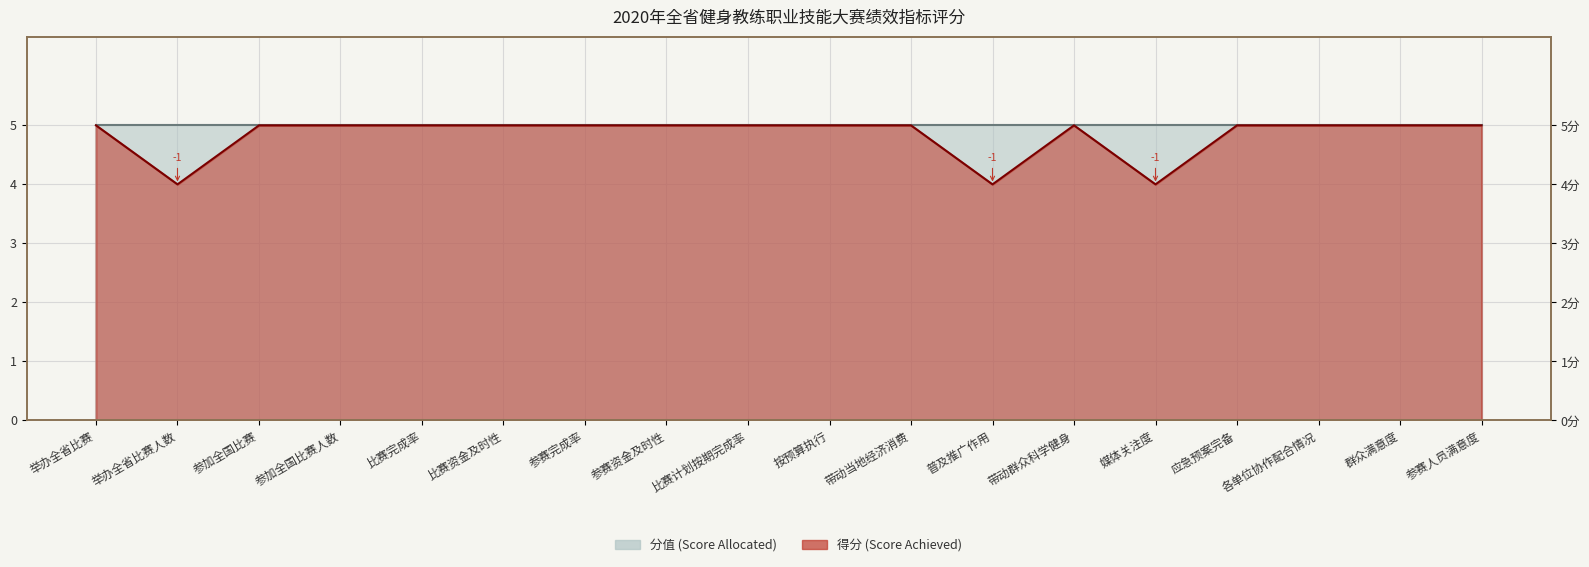

How many points are higher than both their immediate neighbors (excluding endpoints)?

1